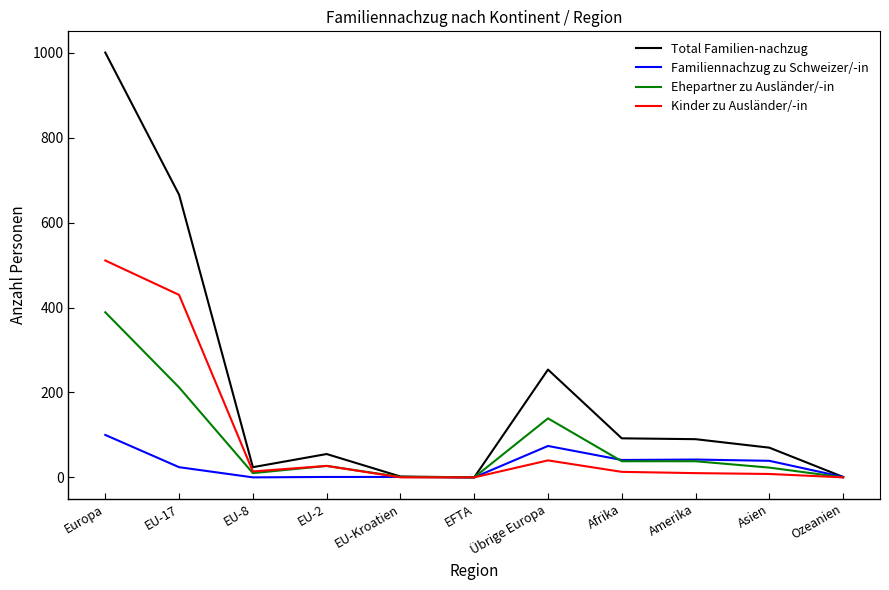

Is the value of Ehepartner zu Ausländer/-in at Amerika greater than the value of Kinder zu Ausländer/-in at Ozeanien?

Yes